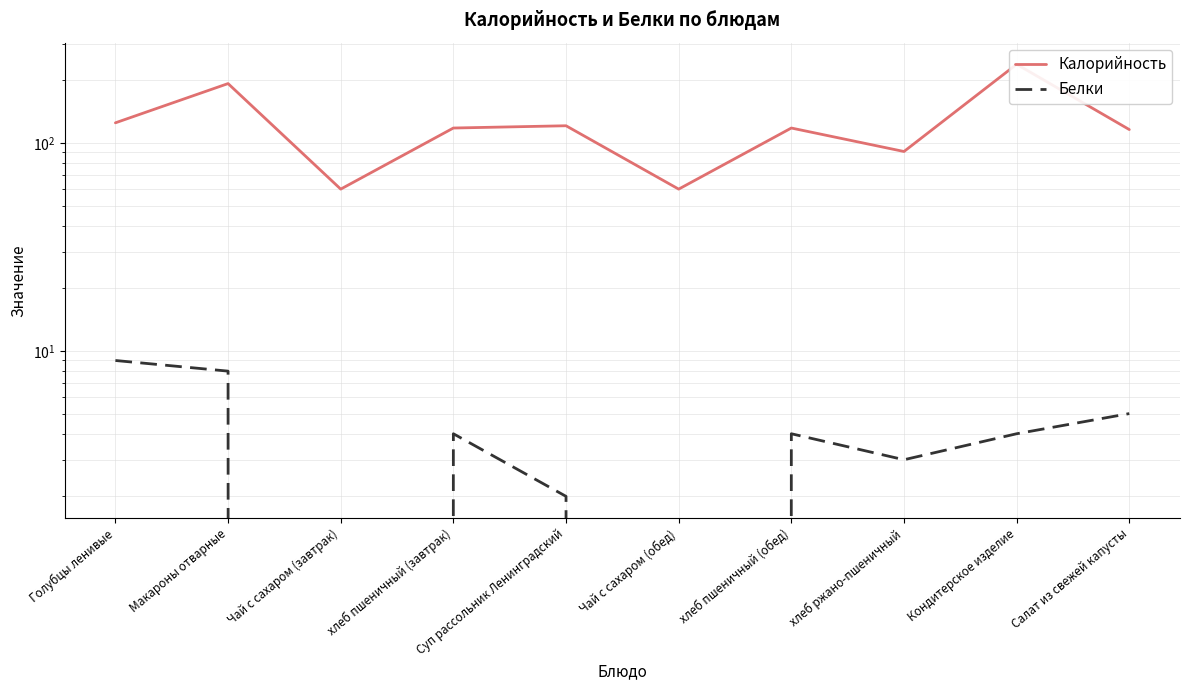

True or false: Белки has a value of 3 at хлеб ржано-пшеничный.

True